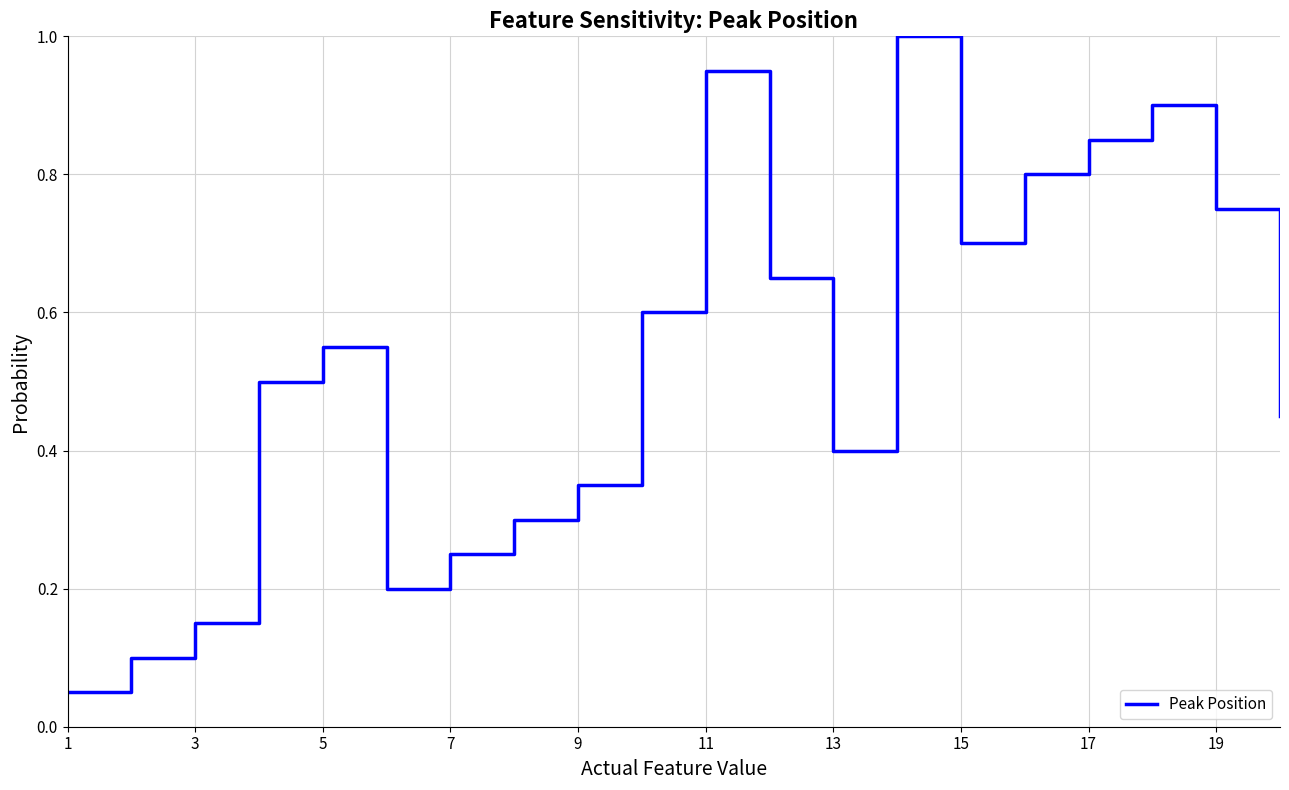

Does the chart have visible grid lines?

Yes